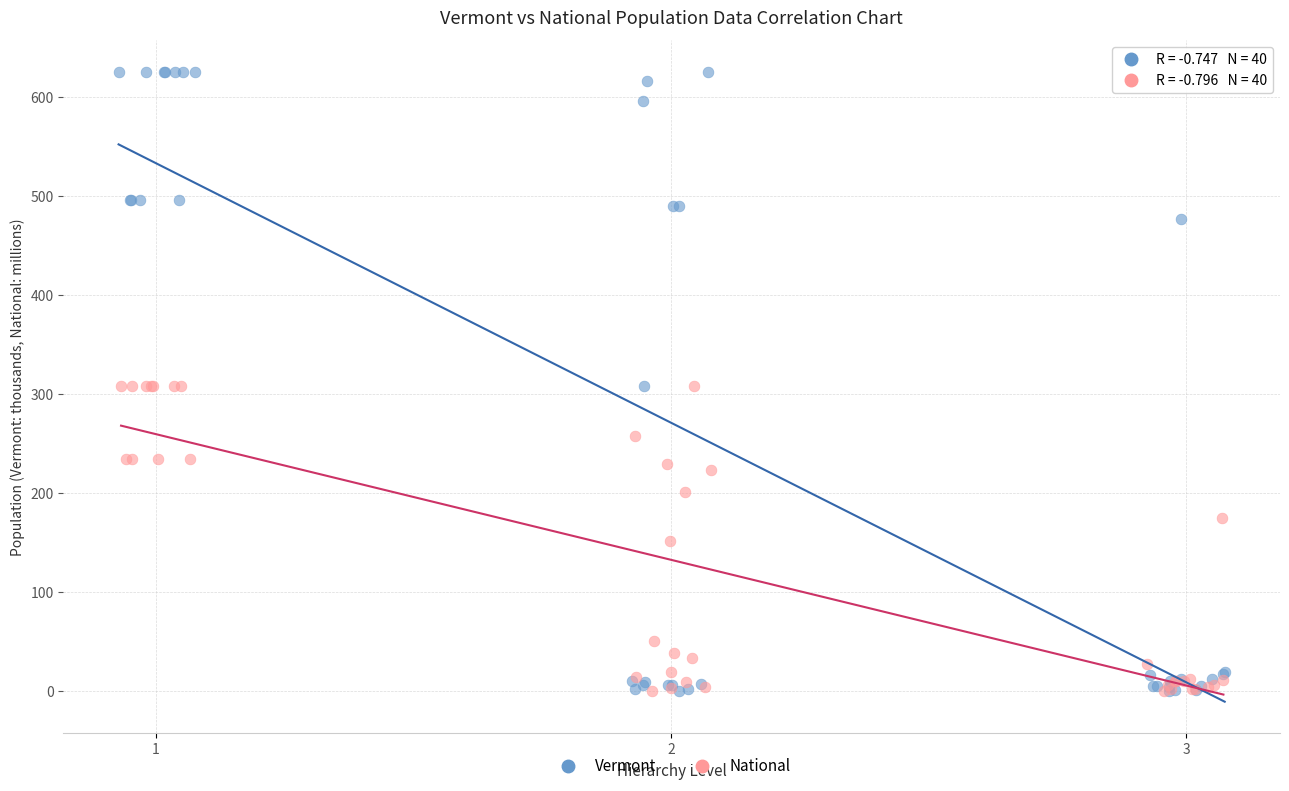

What are all the series names shown in the legend?

Vermont, National